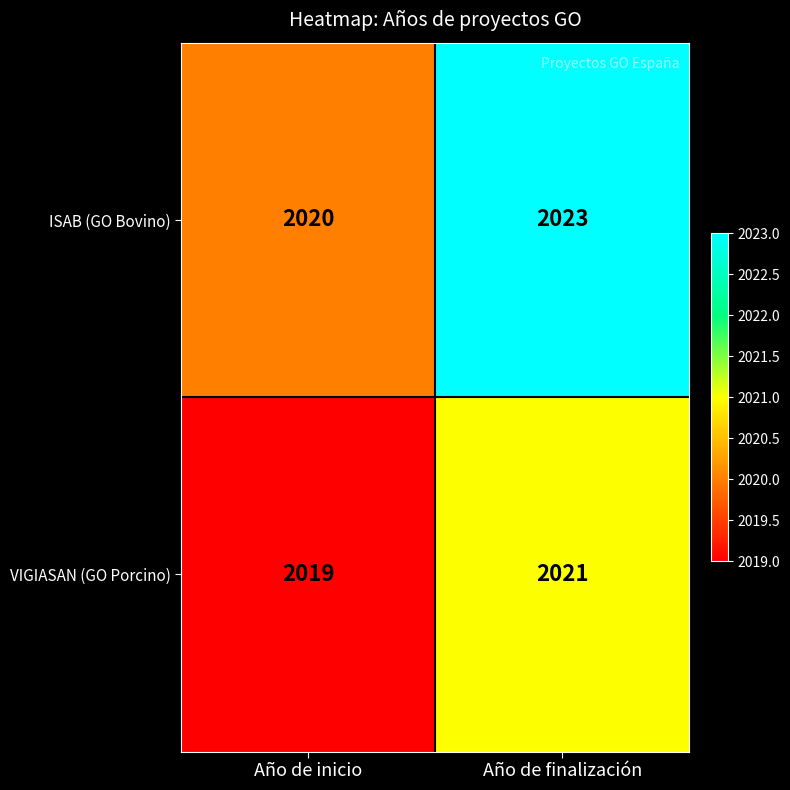

The VIGIASAN (GO Porcino) series shows 2019 at Año de inicio. True or false?

True